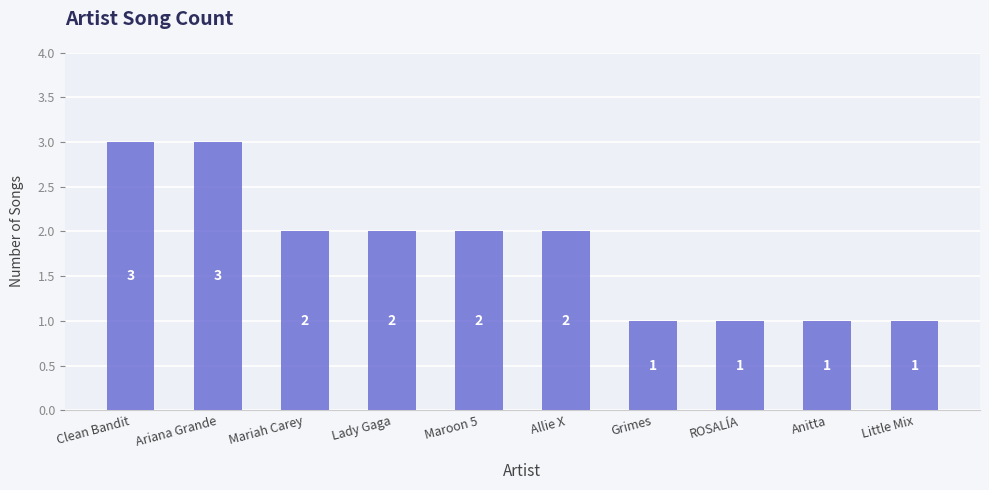

The value at Maroon 5 is 1. True or false?

False